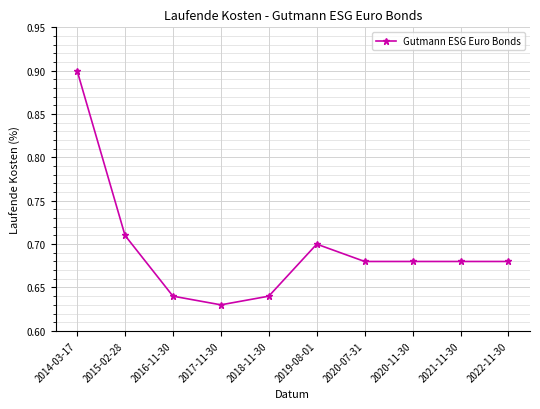

What is the sum of all values?

6.9